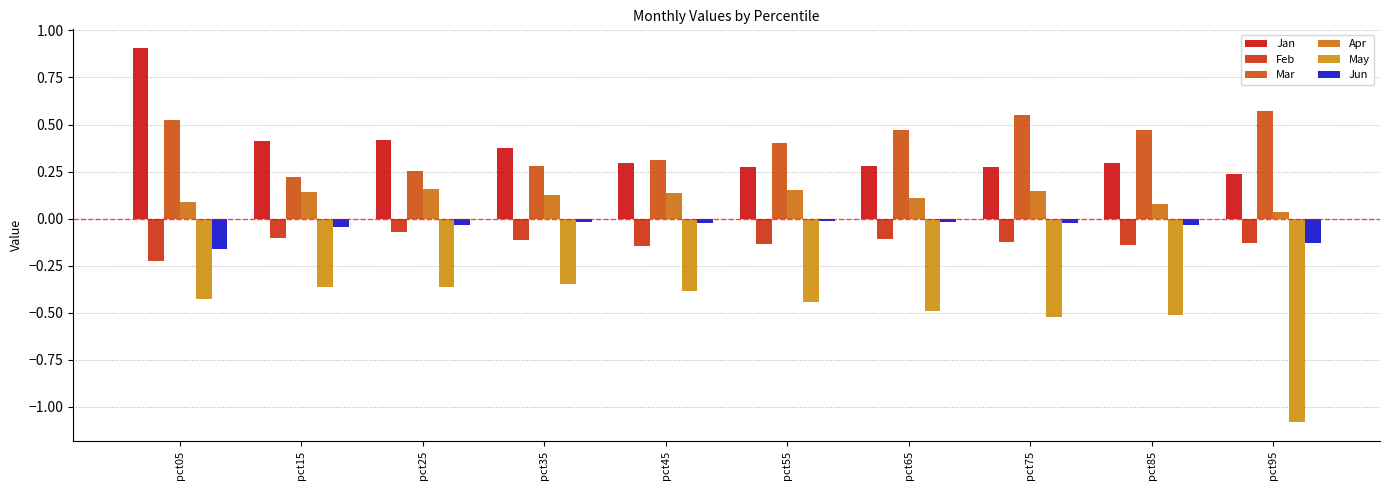

Count the number of data series in this chart.

6